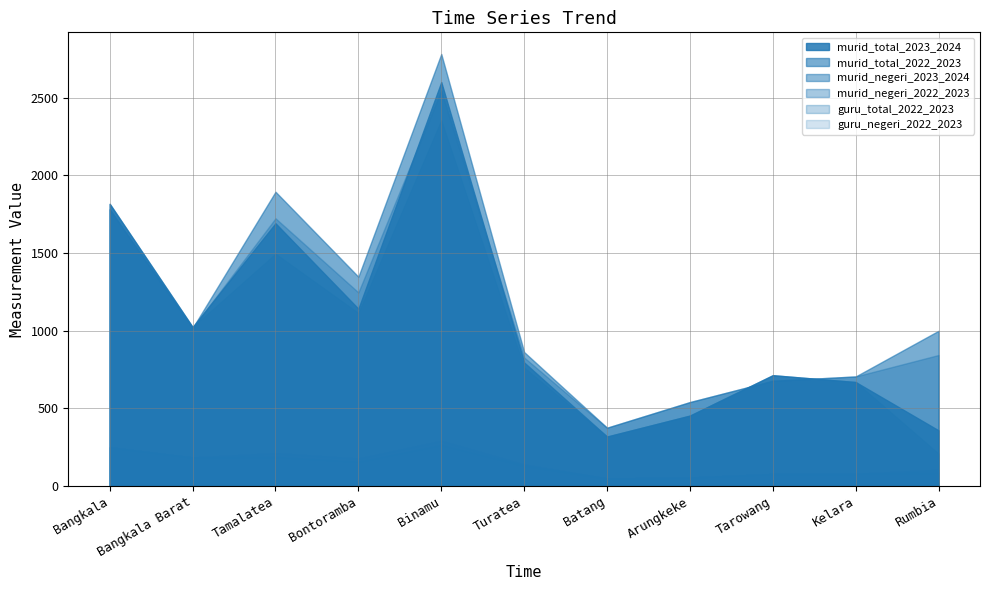

Is the value of murid_negeri_2022_2023 at Tamalatea greater than the value of murid_total_2022_2023 at Tamalatea?

No